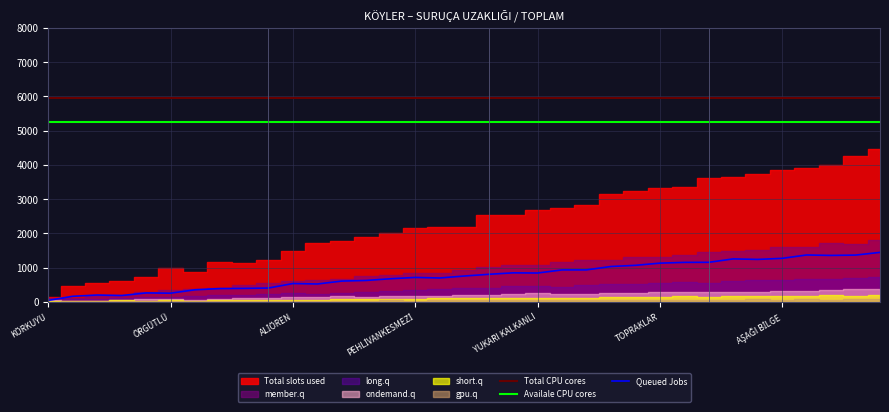

What is the highest value of the Availale CPU cores series?

5250